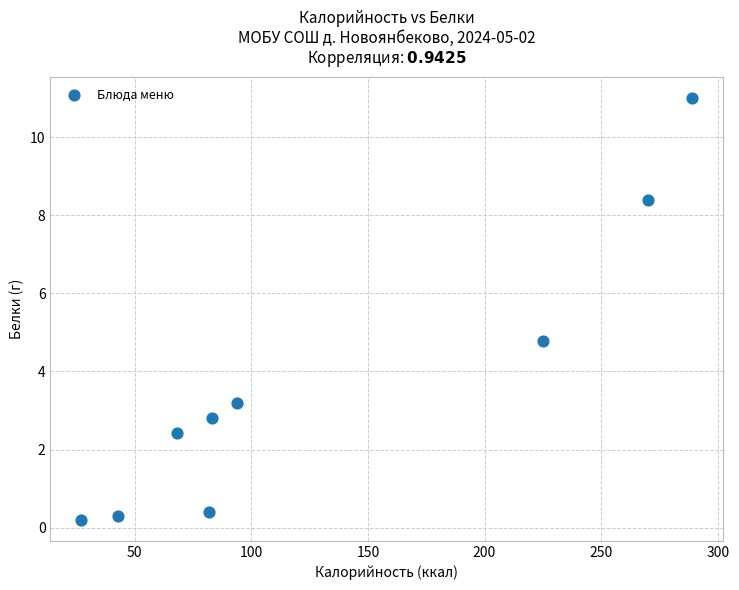

What is the average Y value?

3.7